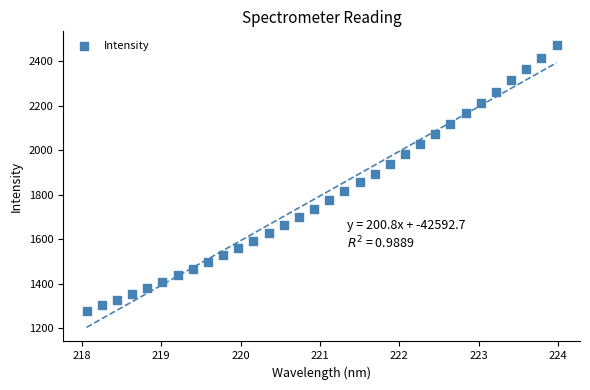

What is the range of X values (max minus min)?

5.9